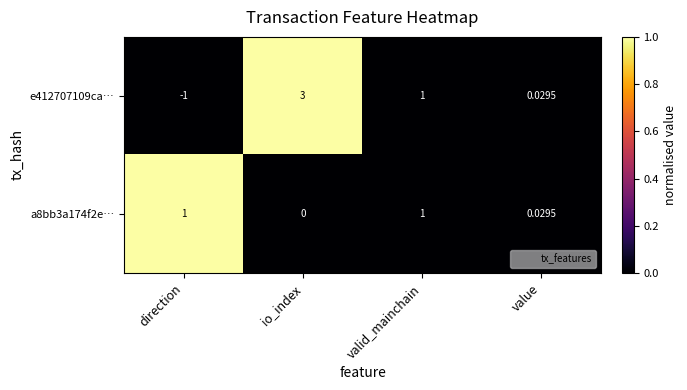

At which label is a8bb3a174f2e… closest to 0?

io_index